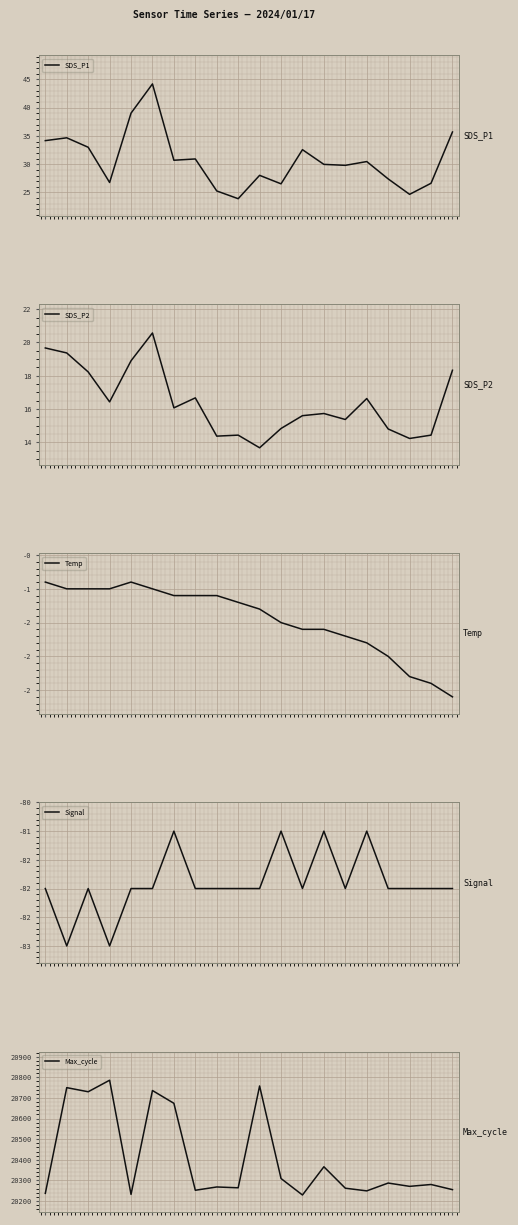

At which category is the sum across all series the highest?

3